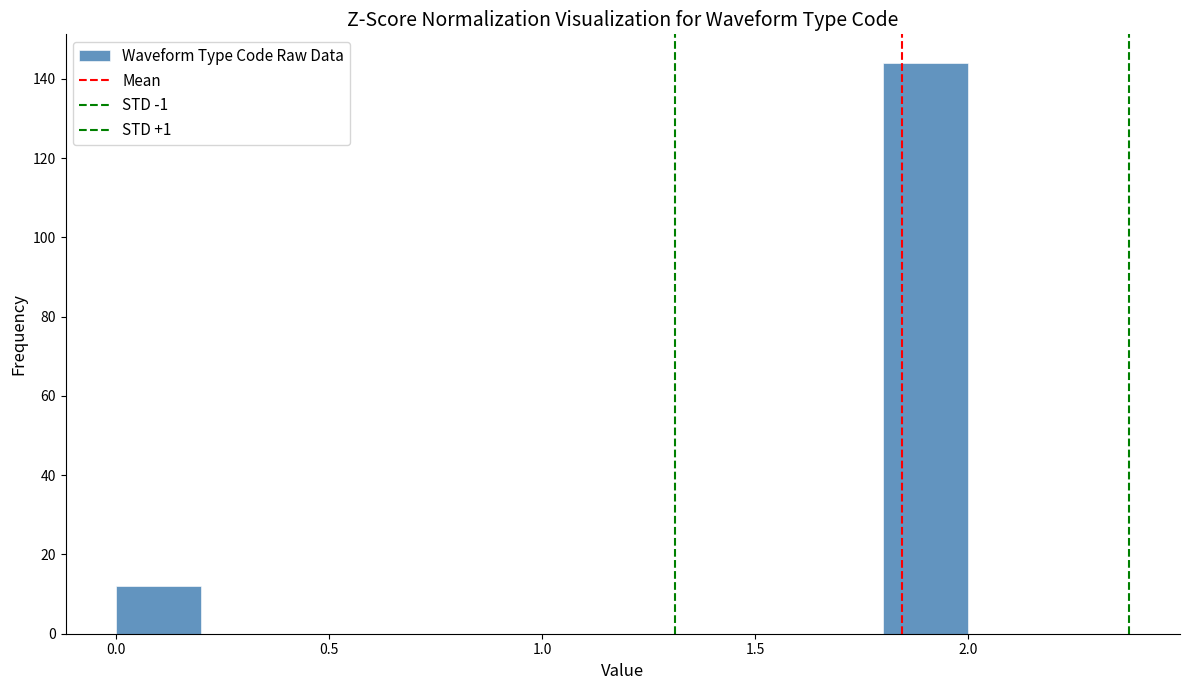

How tall is the bar that spans 1.8 to 2.0 on the x-axis? The values are not printed on the chart, so give them approximately, as read against the axis.

144